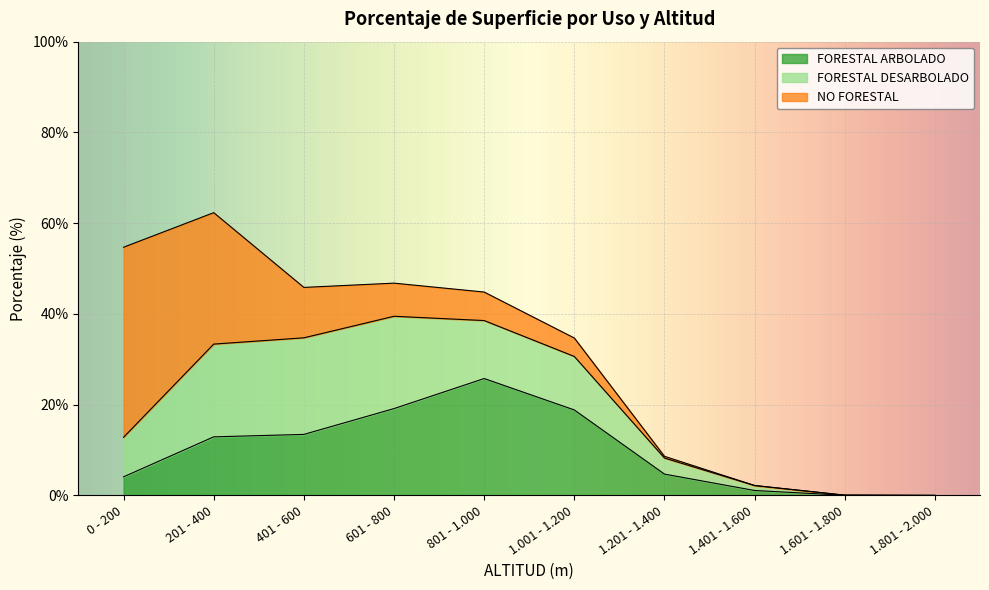

How many values in the FORESTAL ARBOLADO series are below 12?

5